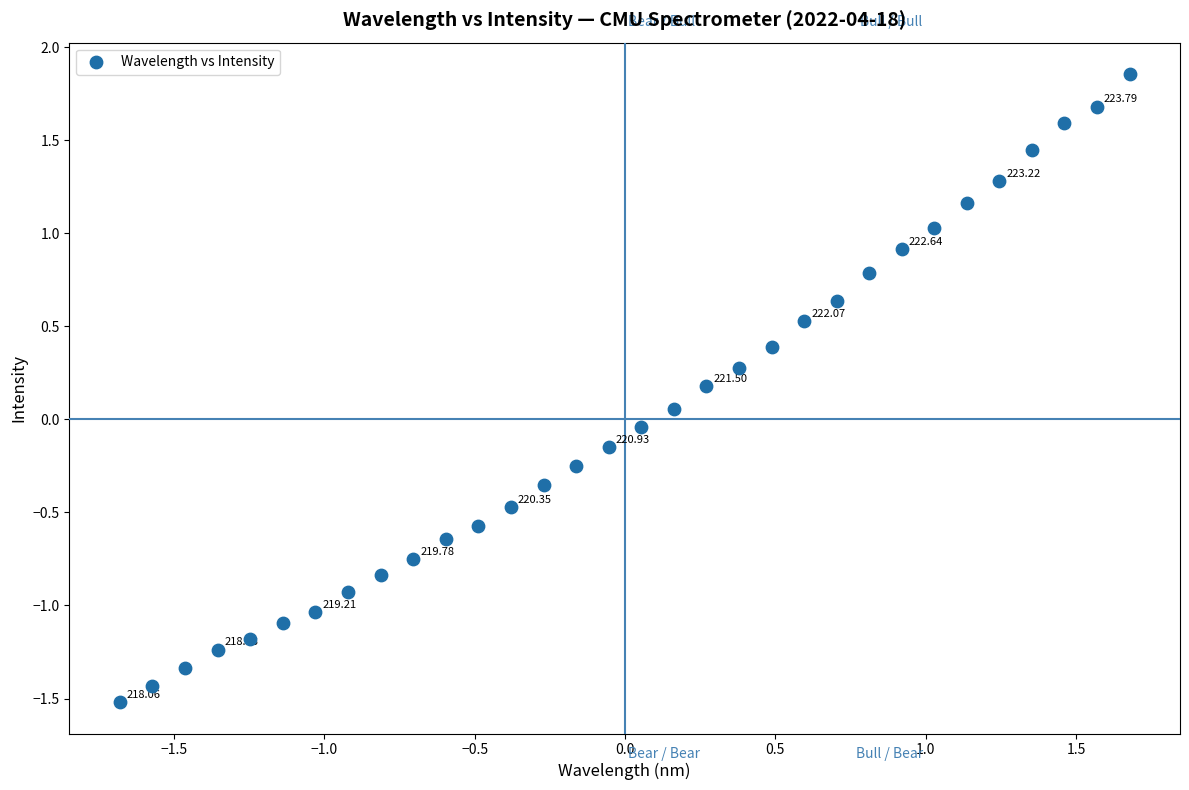

What is the range of Y values (max minus min)?

3.4